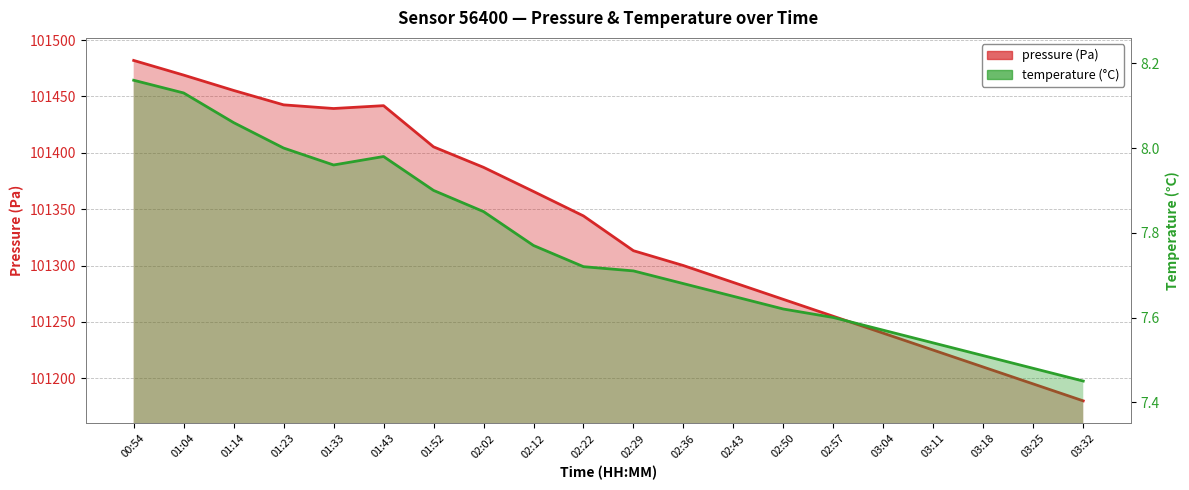

What is the label of the 6th point from the right?

02:57